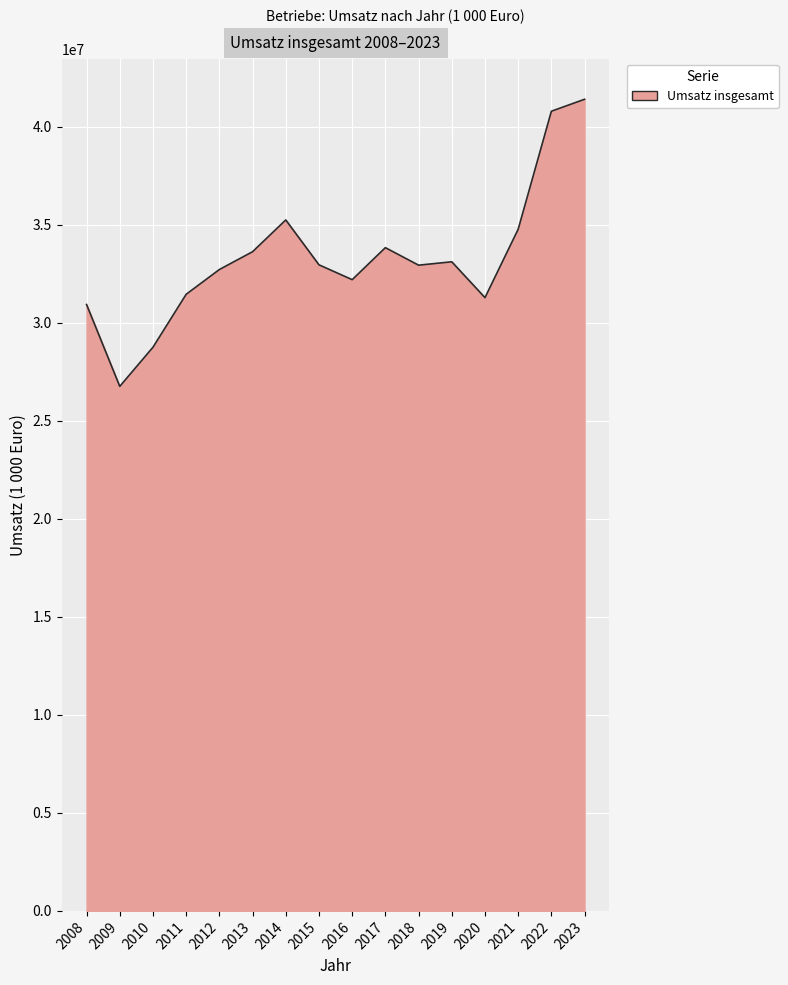

What is the change in value from 2012 to 2013?

+908423.9